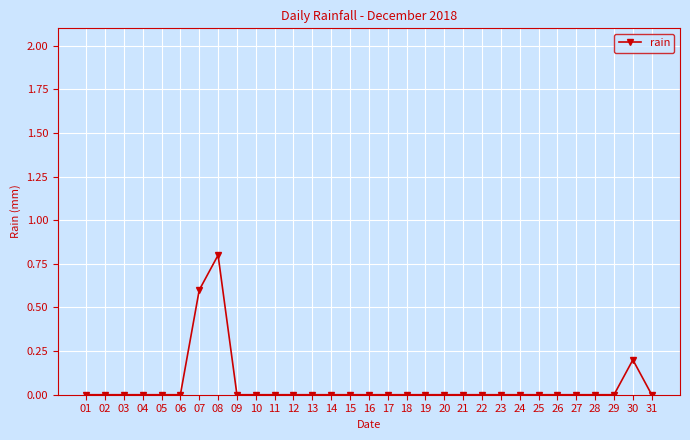

Between 30 and 07, which is larger?

07